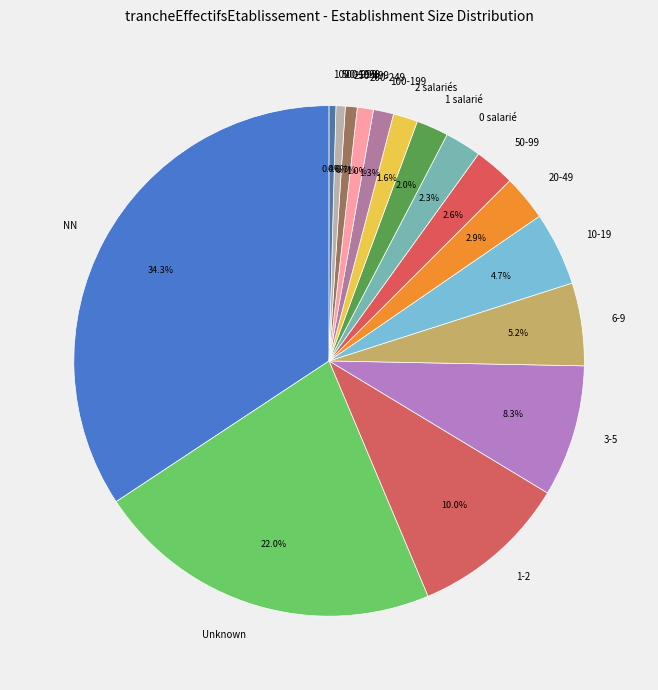

Is there a majority slice in this chart?

No